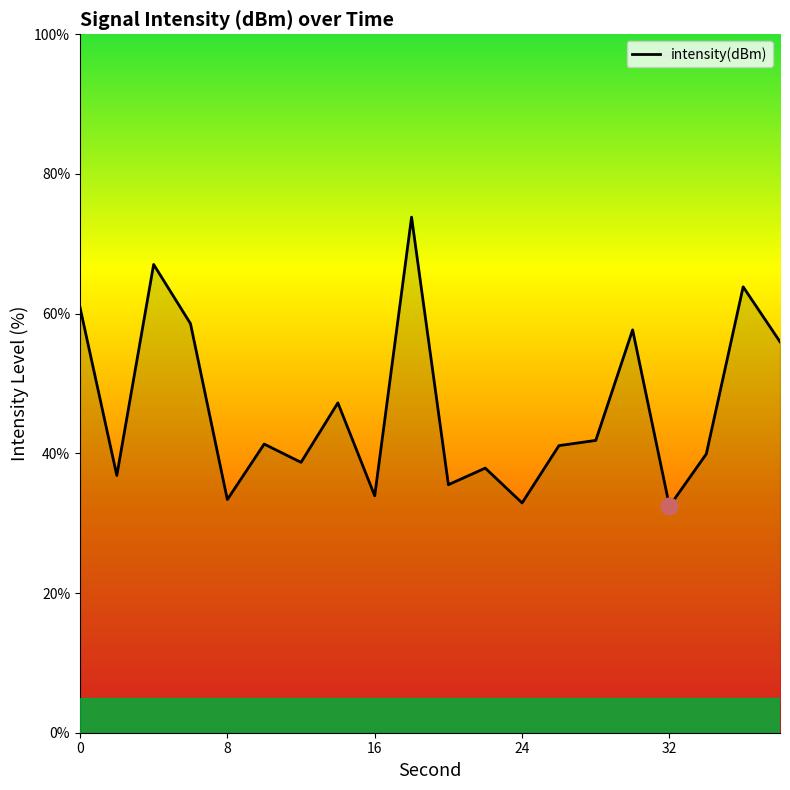

What is the greatest value displayed?

73.8